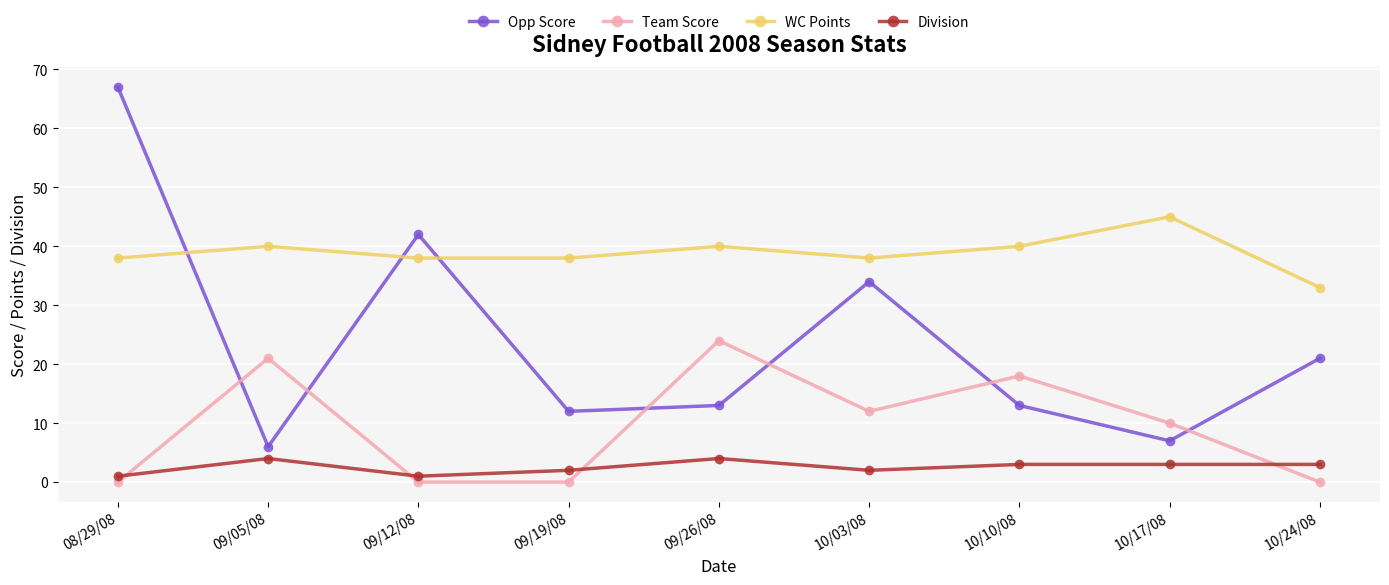

What is the difference between the Division values at 10/10/08 and 10/03/08?

1